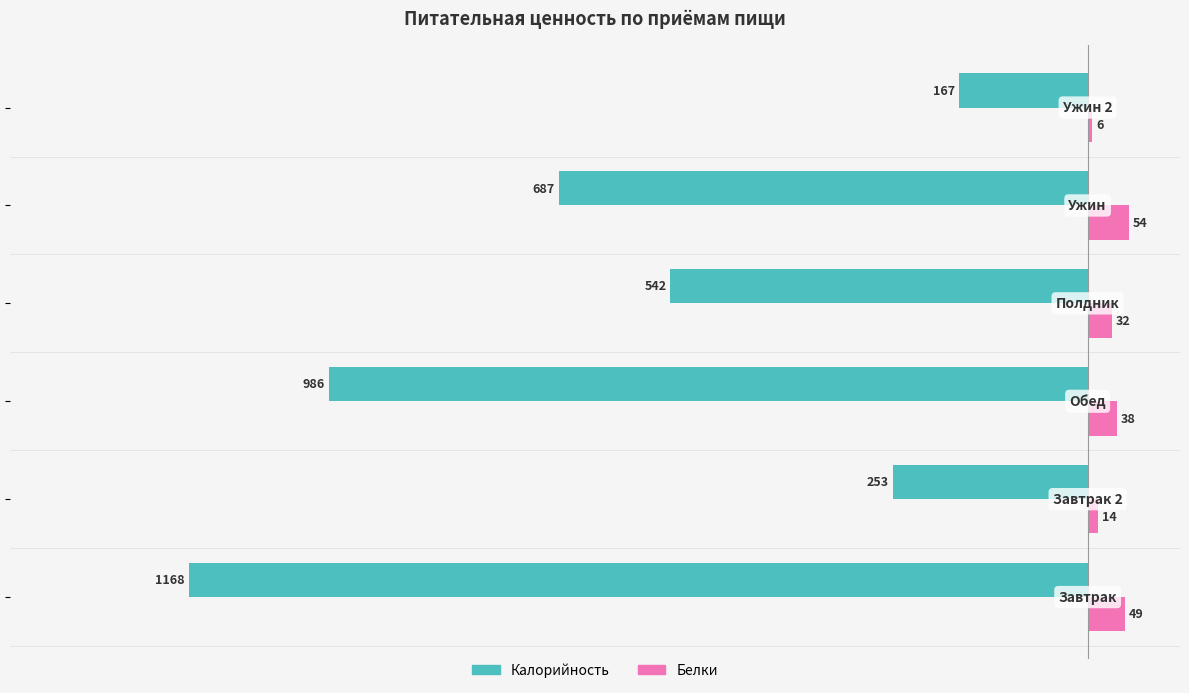

List the series in order of their peak value, highest first.

Белки, Калорийность